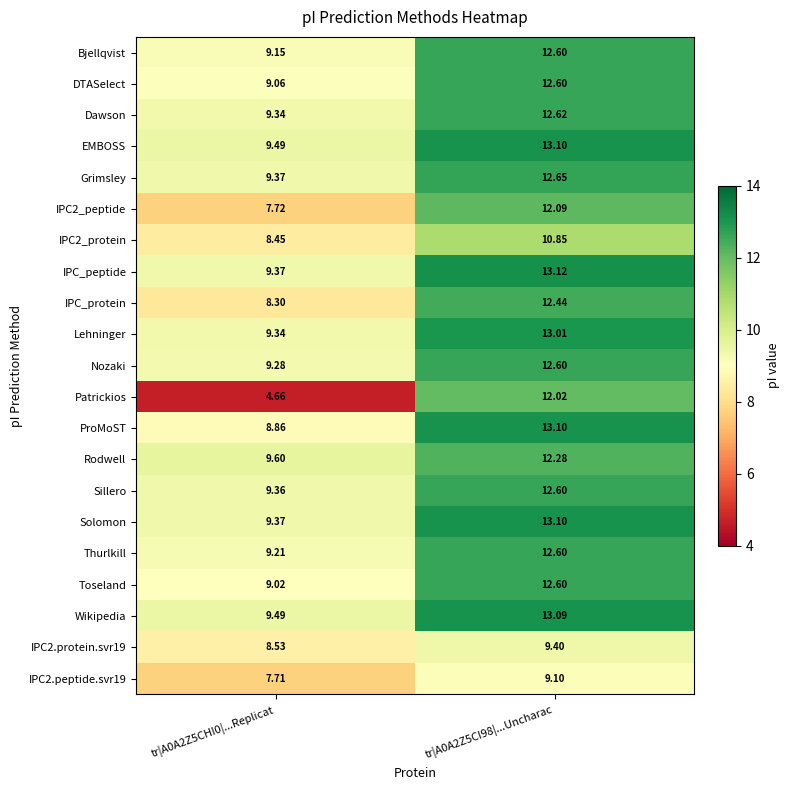

Which label corresponds to the largest value in the chart?

tr|A0A2Z5CI98|...Uncharac